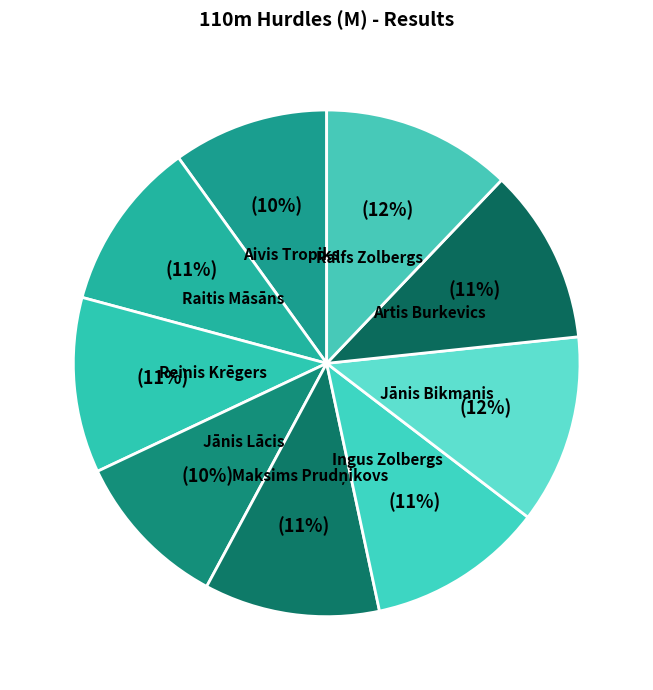

Is the sum of Aivis Tropiks and Reinis Krēgers greater than half?

No